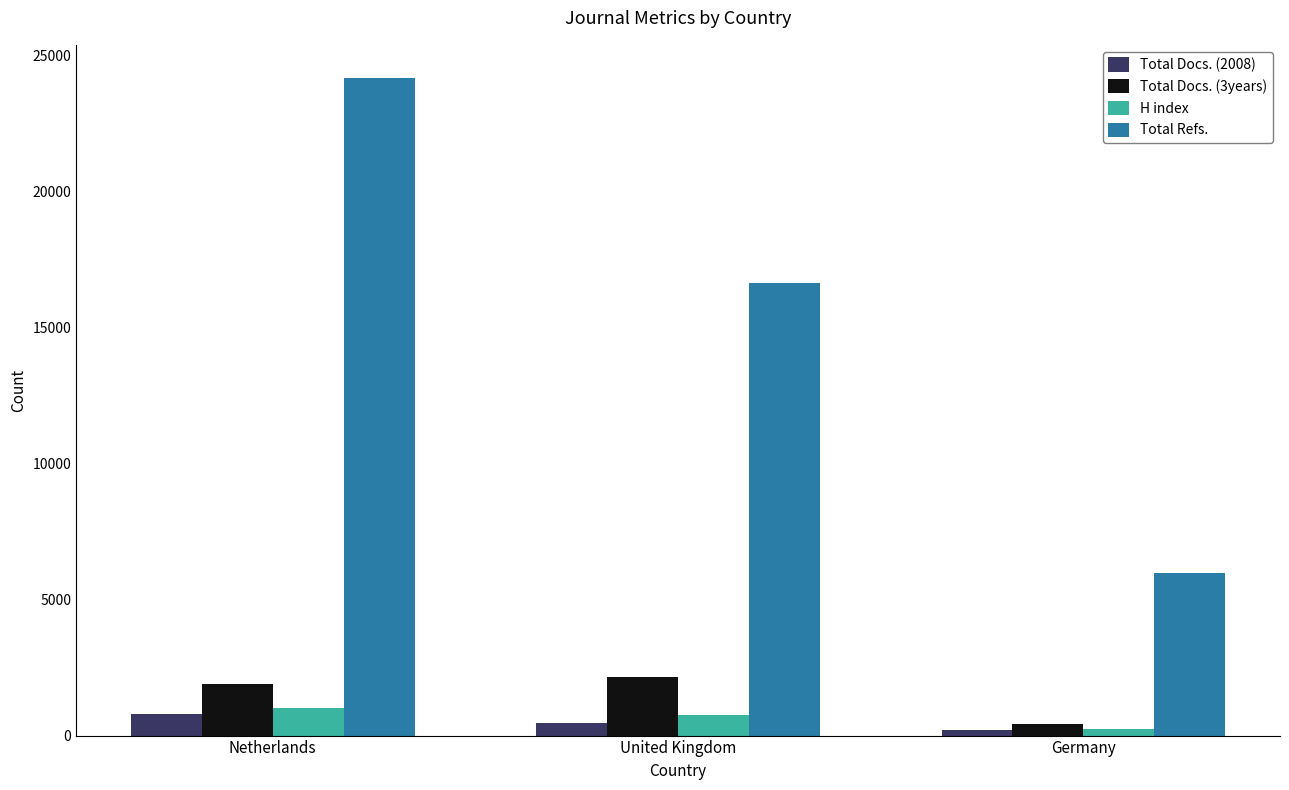

Between Netherlands and Germany, which series saw the biggest shift?

Total Refs.